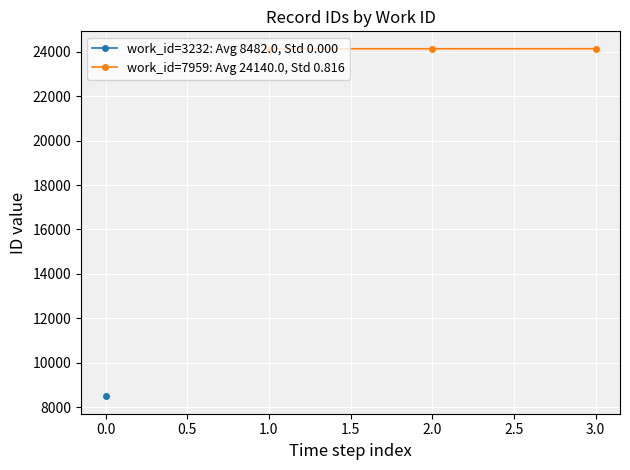

How many data points in work_id=7959: Avg 24140.0, Std 0.816 are less than 24140?

1